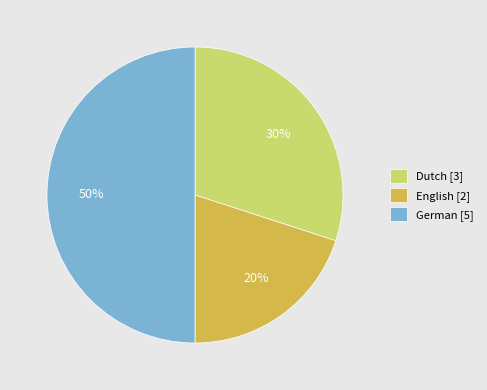

What is the ratio of the value at Dutch to the value at English?

1.5